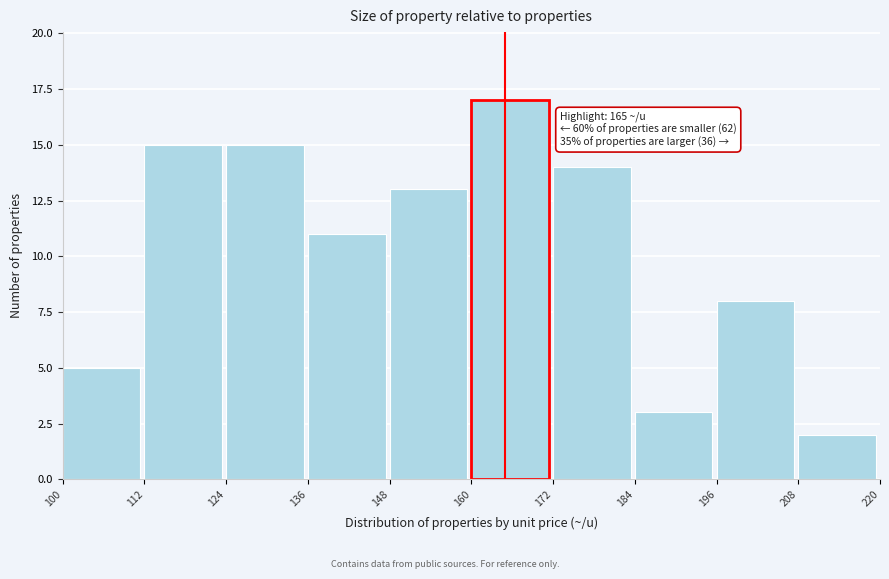

Over which range of the x-axis is the bar tallest?

160 to 172